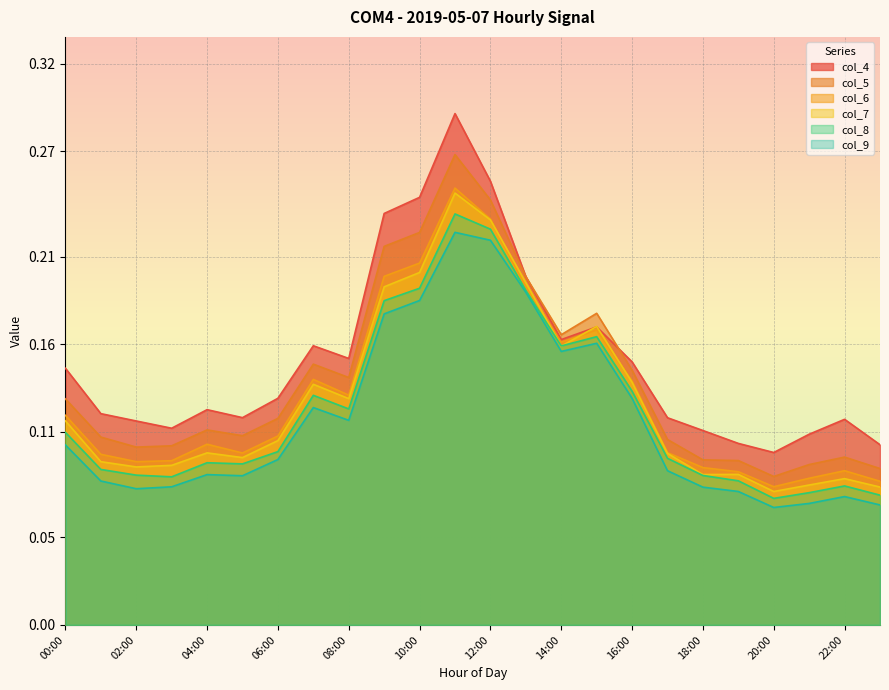

The value of col_4 at 03:00 is 0.1. True or false?

True